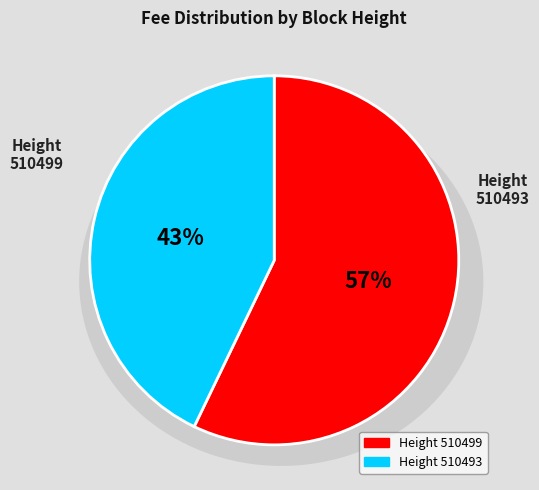

To the nearest percent, what is the difference between the largest and smallest slice percentages?

14%